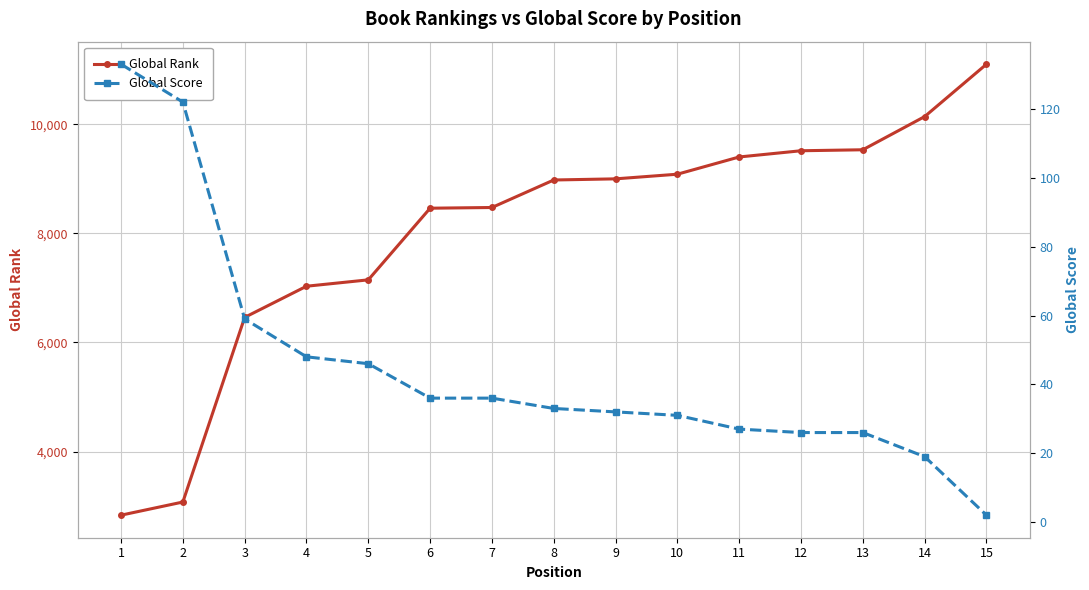

The Global Score series shows 27 at 11. True or false?

True